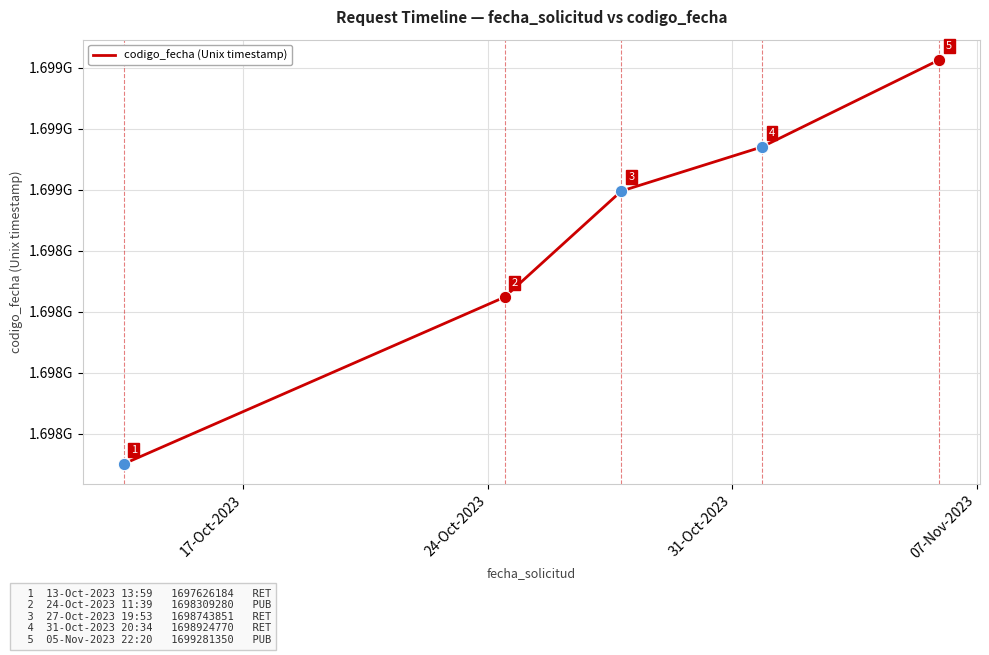

Does the chart have visible grid lines?

Yes